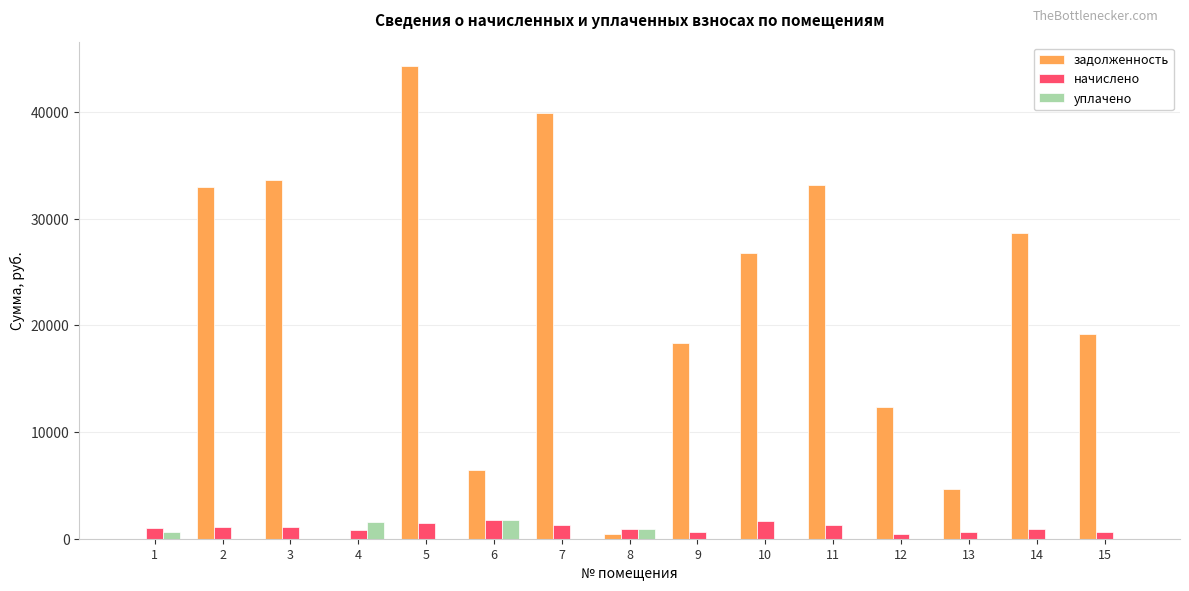

Are the bars grouped side by side (vs. stacked)?

Yes